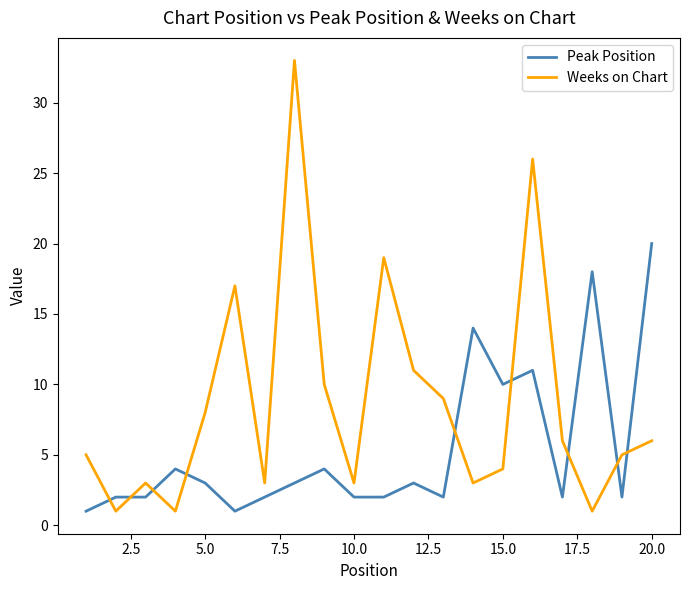

Reading left to right, extract all data points from this chart.

Peak Position: 1	2	2	4	3	1	2	3	4	2	2	3	2	14	10	11	2	18	2	20
Weeks on Chart: 5	1	3	1	8	17	3	33	10	3	19	11	9	3	4	26	6	1	5	6